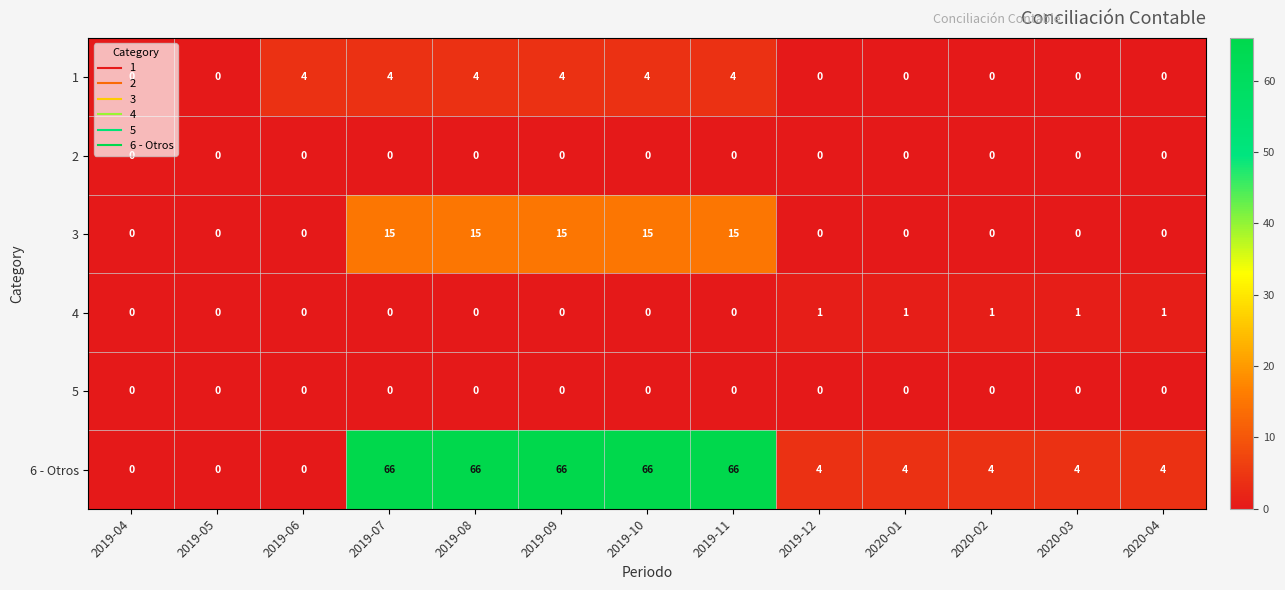

What is the greatest value displayed?

66